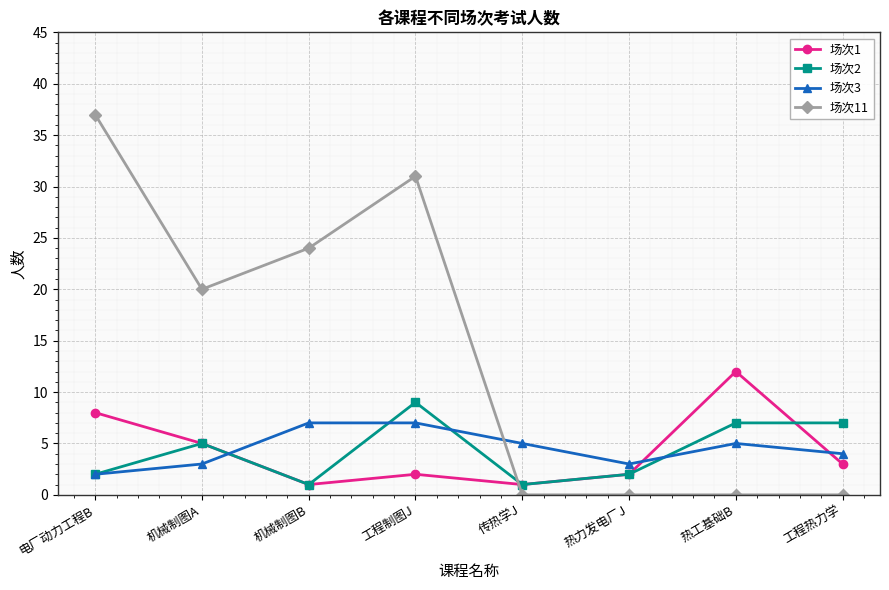

What are all the series names shown in the legend?

场次1, 场次2, 场次3, 场次11